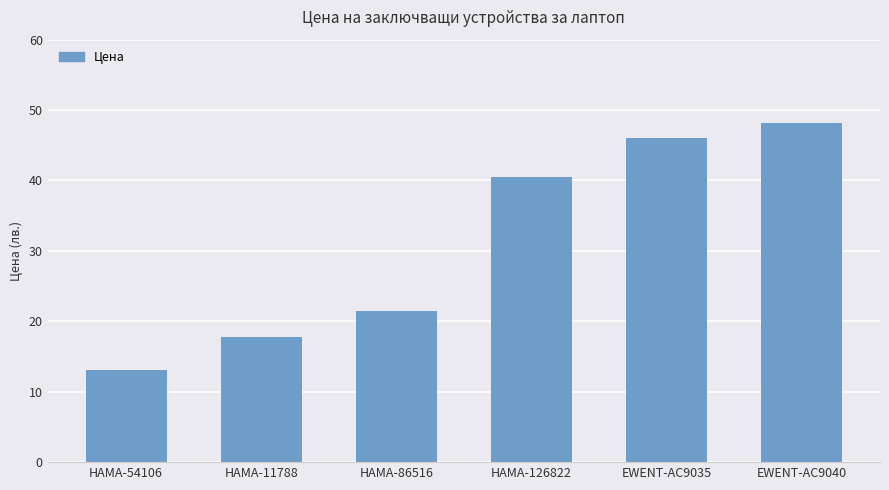

Approximately how many times larger is the value at HAMA-86516 compared to HAMA-11788?

1.2